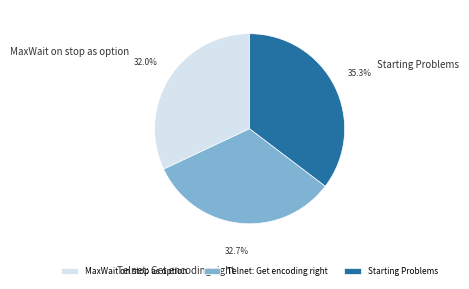

To the nearest percent, what percentage of the pie is Starting Problems?

35%